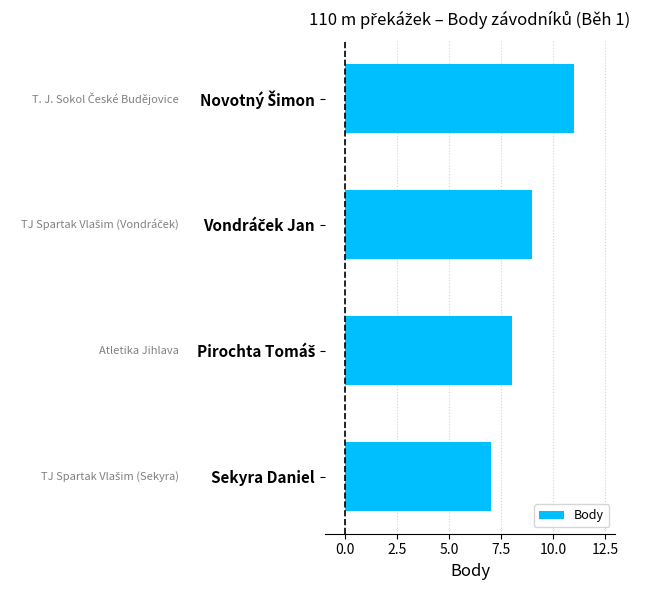

How many values are between 8 and 11?

3